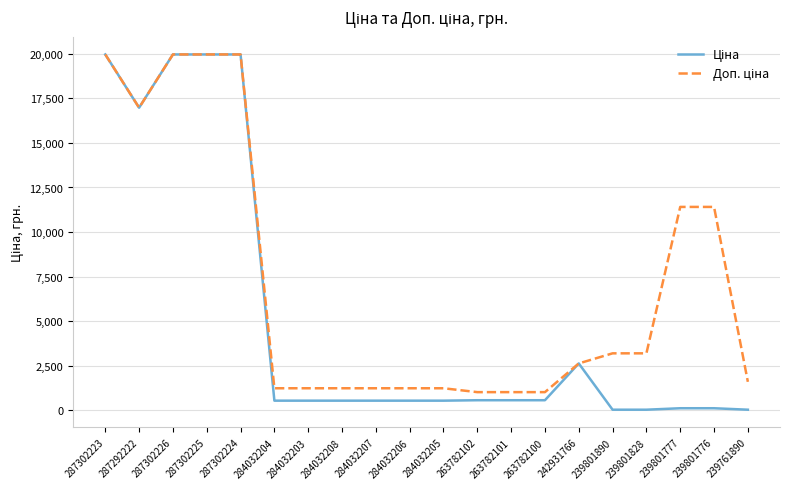

What is the maximum value shown in the chart?

19964.2